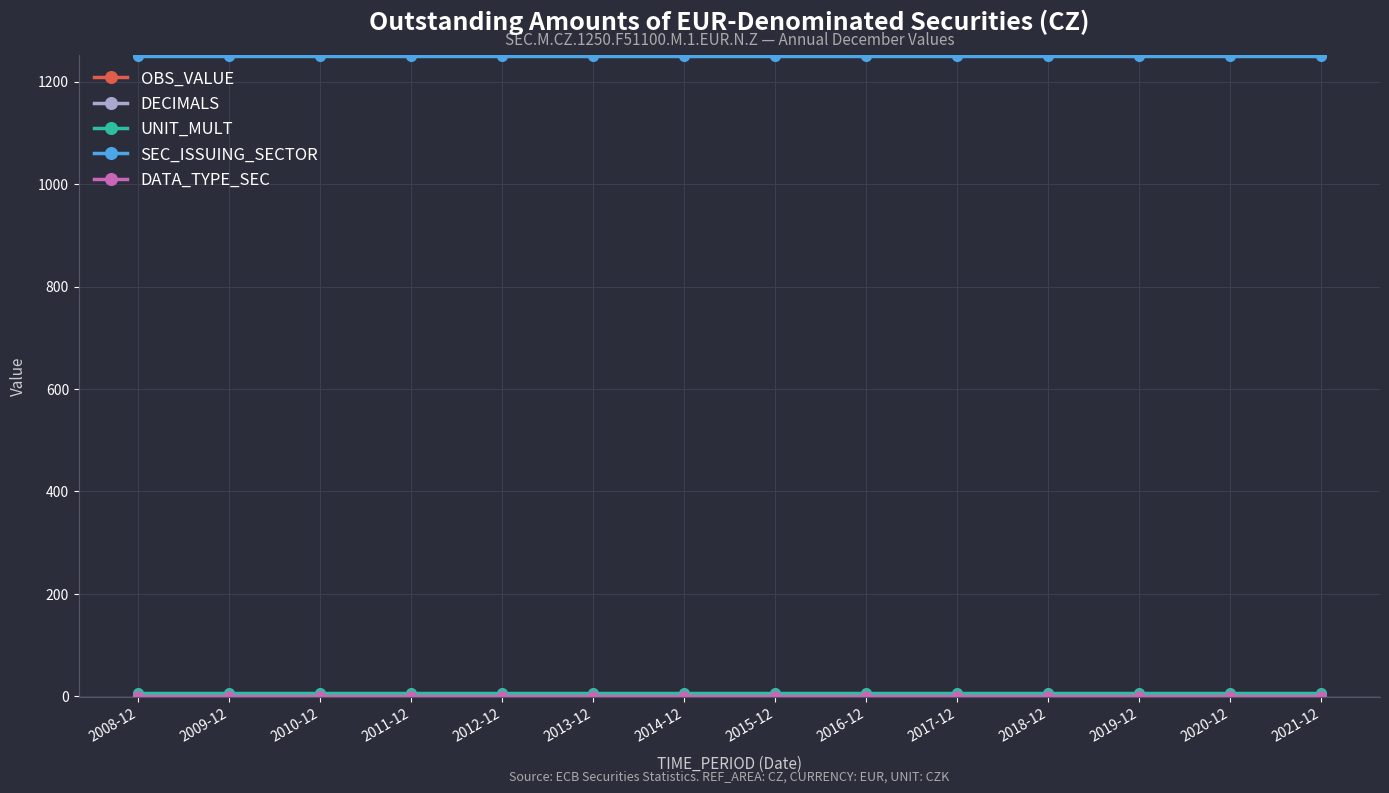

What is the maximum value shown in the chart?

1250